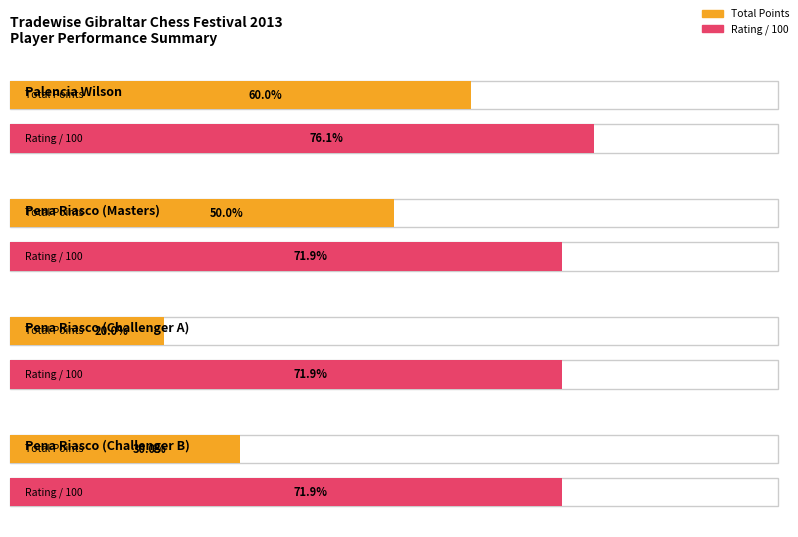

Is it true that Points scored (round 4) equals 0 at Palencia Wilson?

False